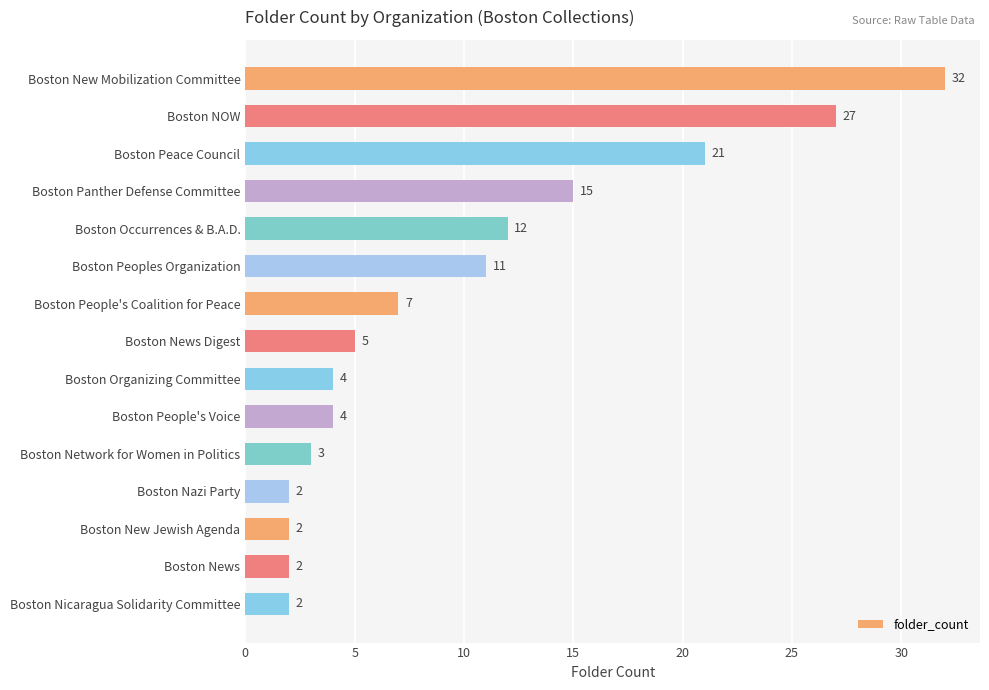

What position from the bottom is Boston Peoples Organization?

10